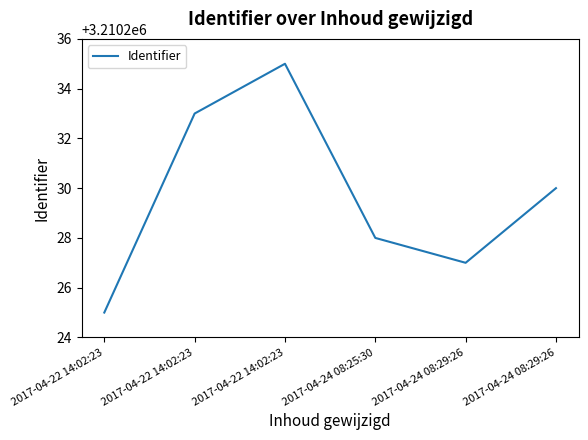

True or false: there are more than 0 points higher than both neighbors.

True